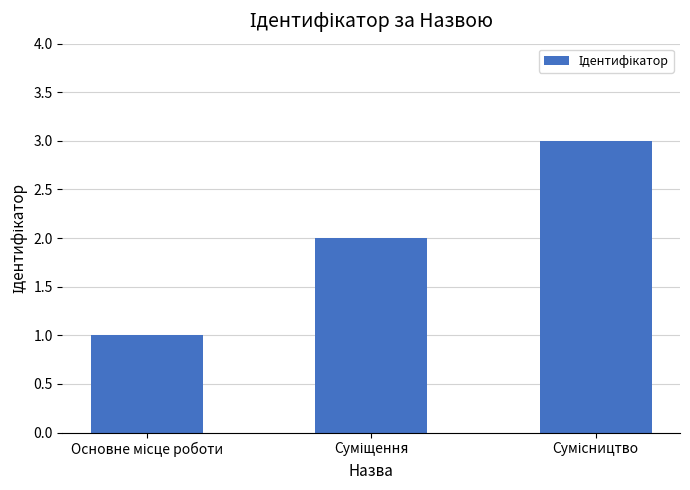

What is the value of the 2nd bar from the left?

2